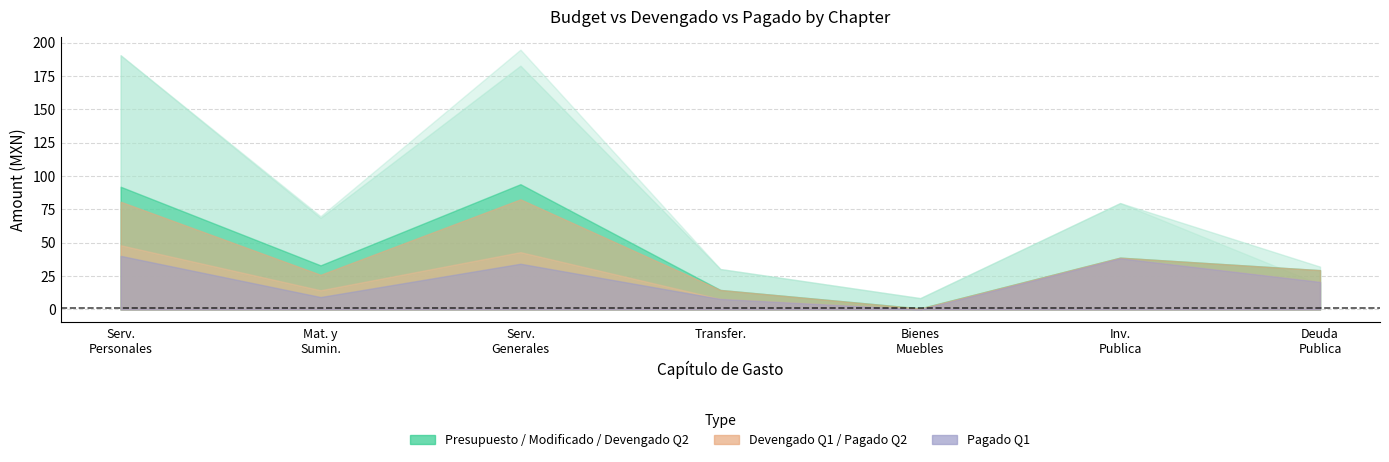

True or false: Modificado has a value of 83102950.1 at 3000.

False